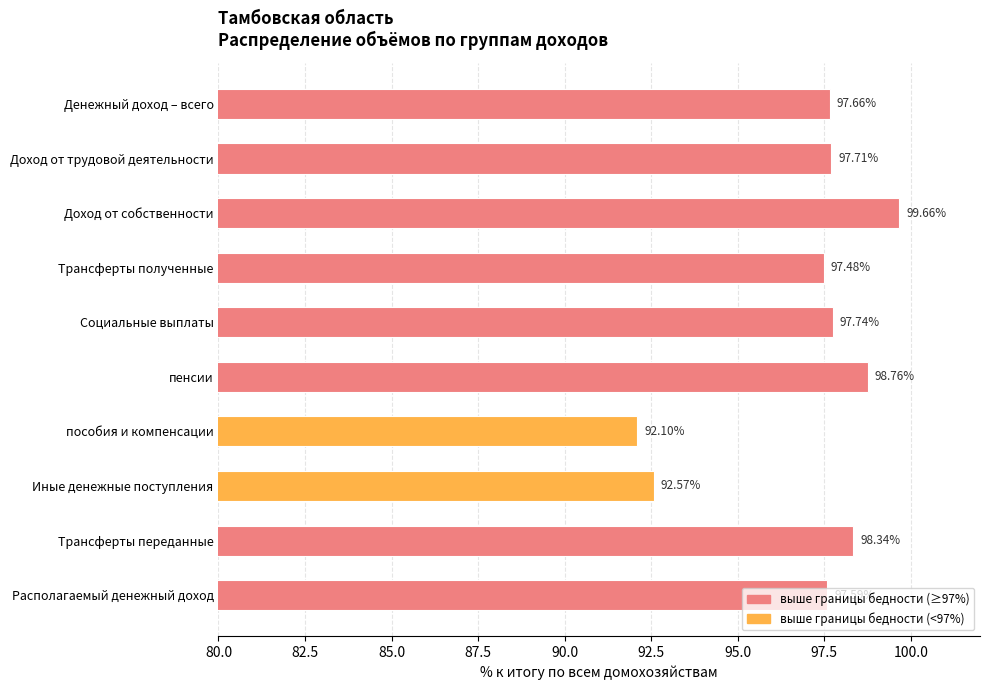

Approximately how many times larger is the value at Социальные выплаты compared to пенсии?

1.0